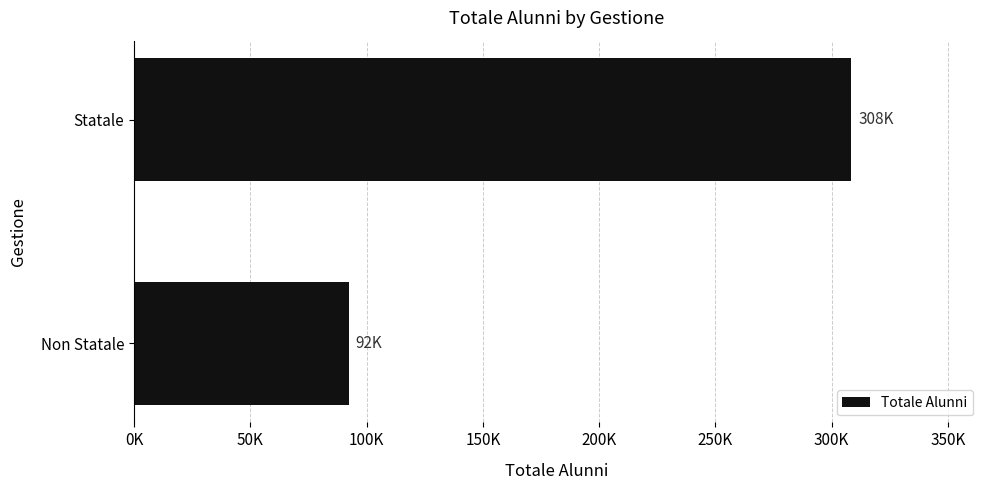

Are the bars grouped side by side (vs. stacked)?

No